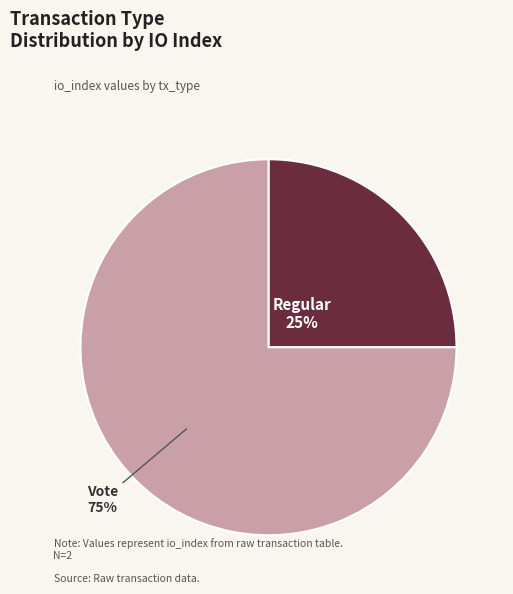

Is there a majority slice in this chart?

Yes